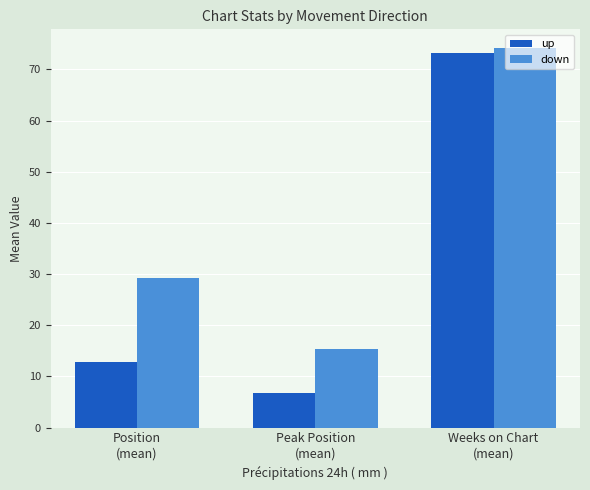

Which category has the lowest value in the down series?

Peak Position
(mean)